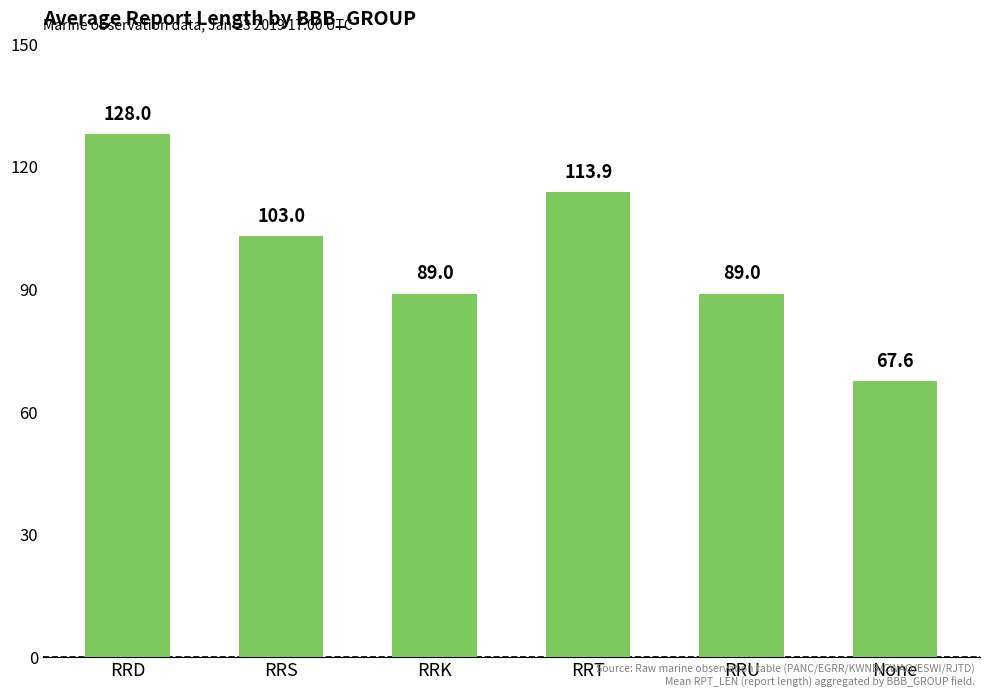

What is the label of the 5th bar from the left?

RRU